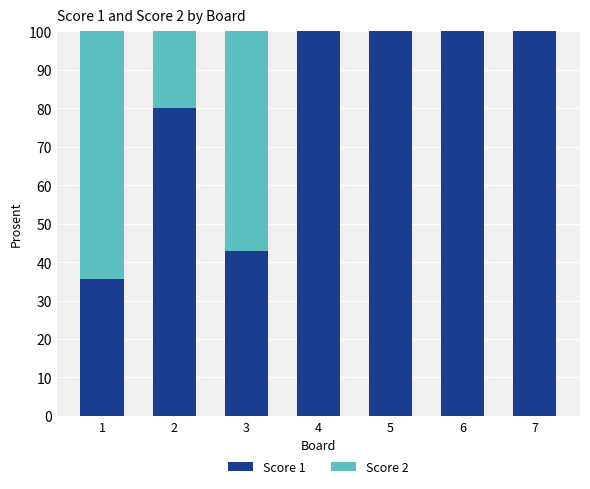

How many series are shown in this chart?

2